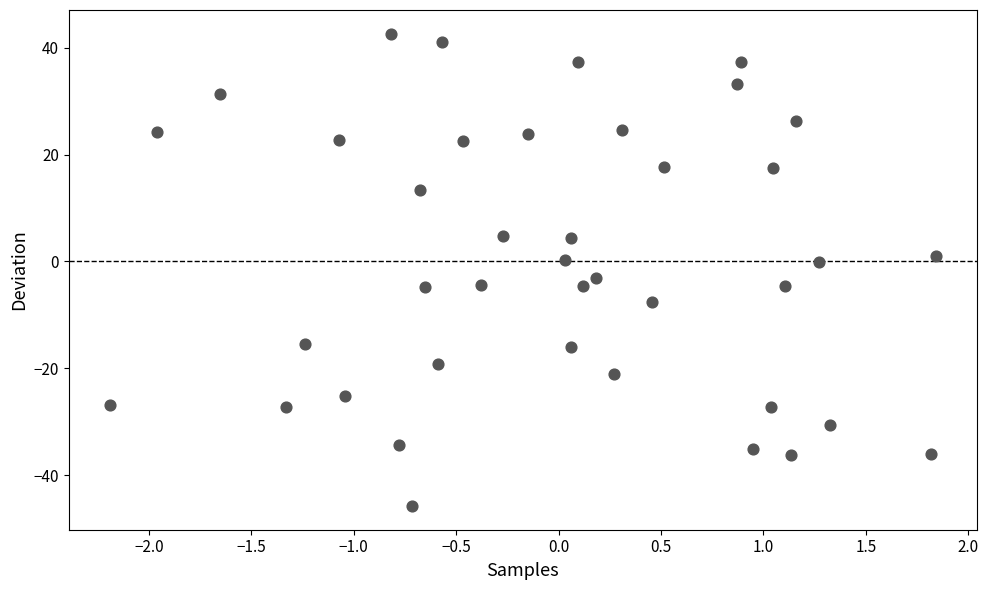

What is the range of Y values (max minus min)?

88.4